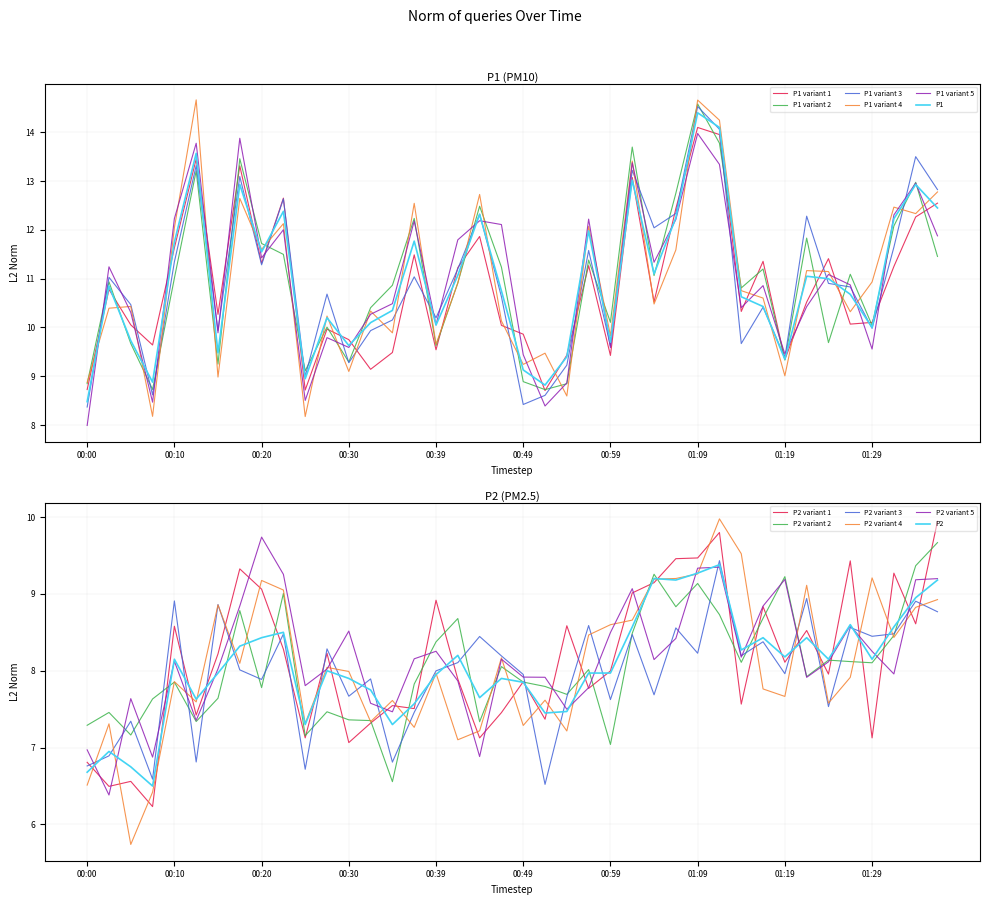

What is the total value across all series at 00:17?

21.2